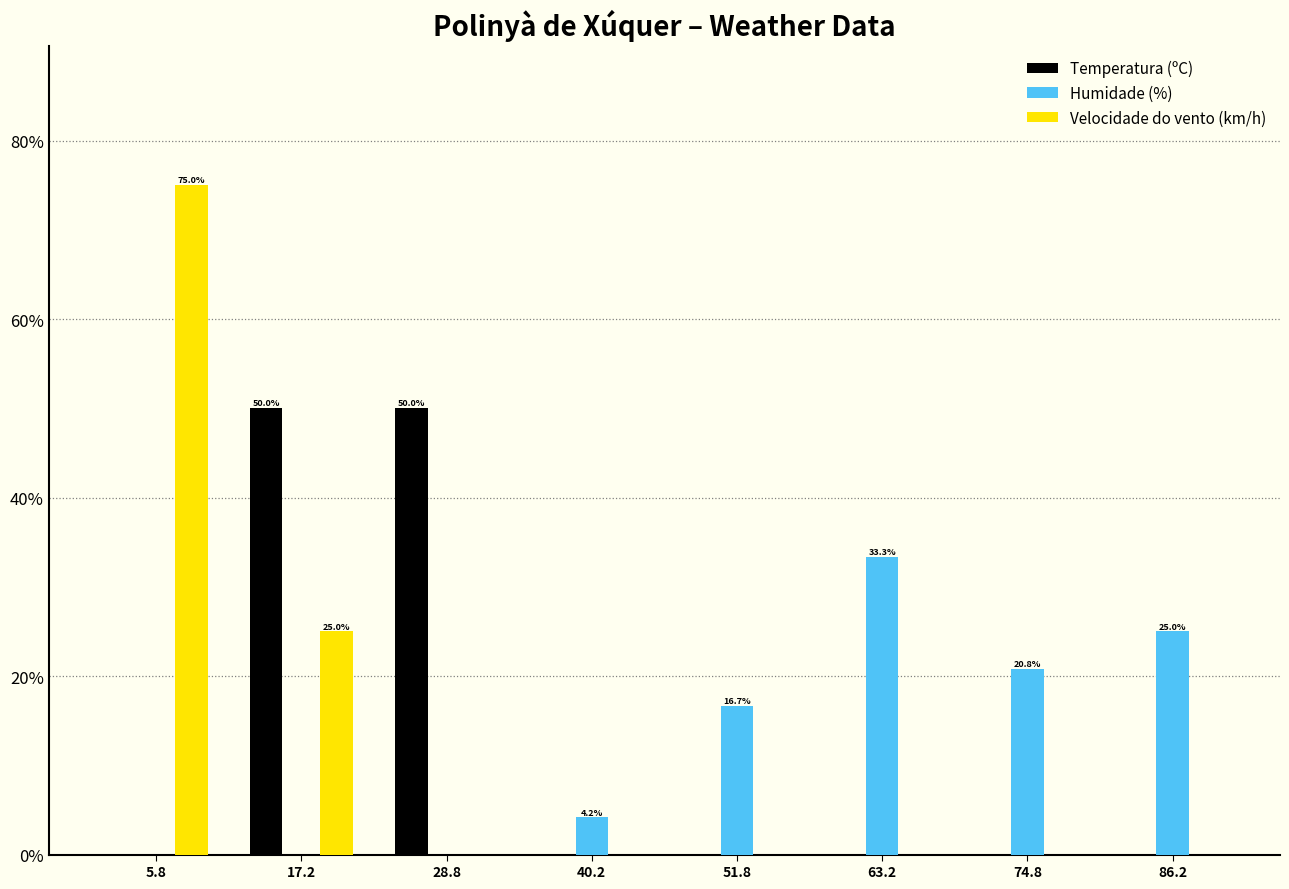

In the Humidade (%) series, which range on the x-axis has the tallest bar?

57.5 to 69.0